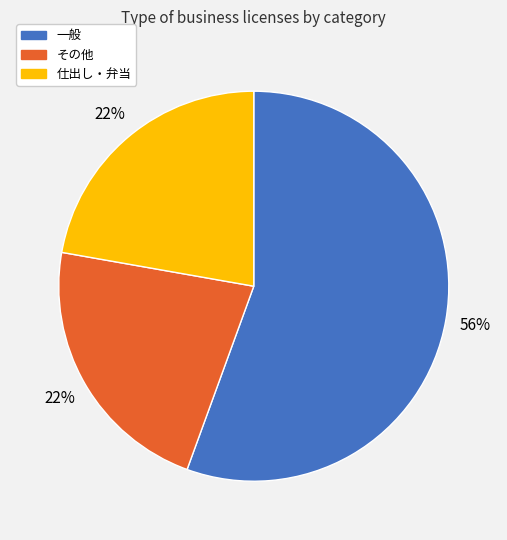

The その他 slice represents 22% of the pie. True or false?

True